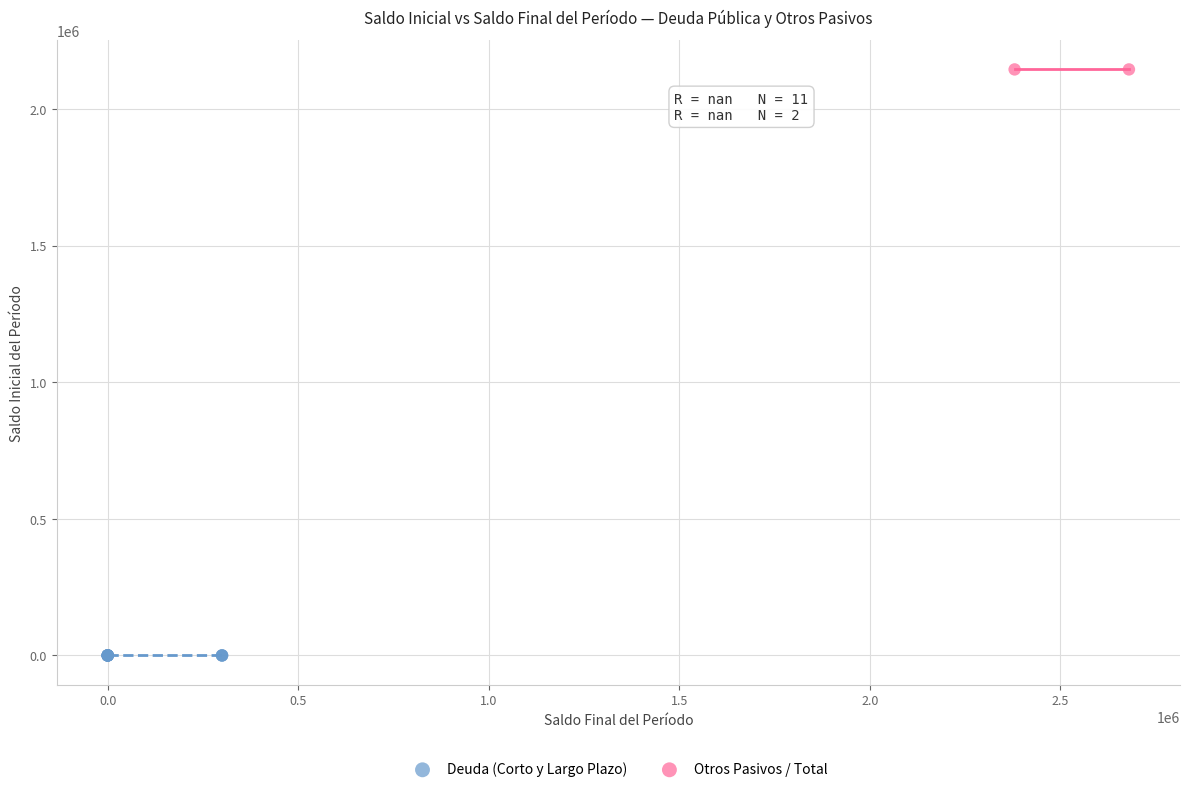

What are all the series names shown in the legend?

Deuda (Corto y Largo Plazo), Otros Pasivos / Total